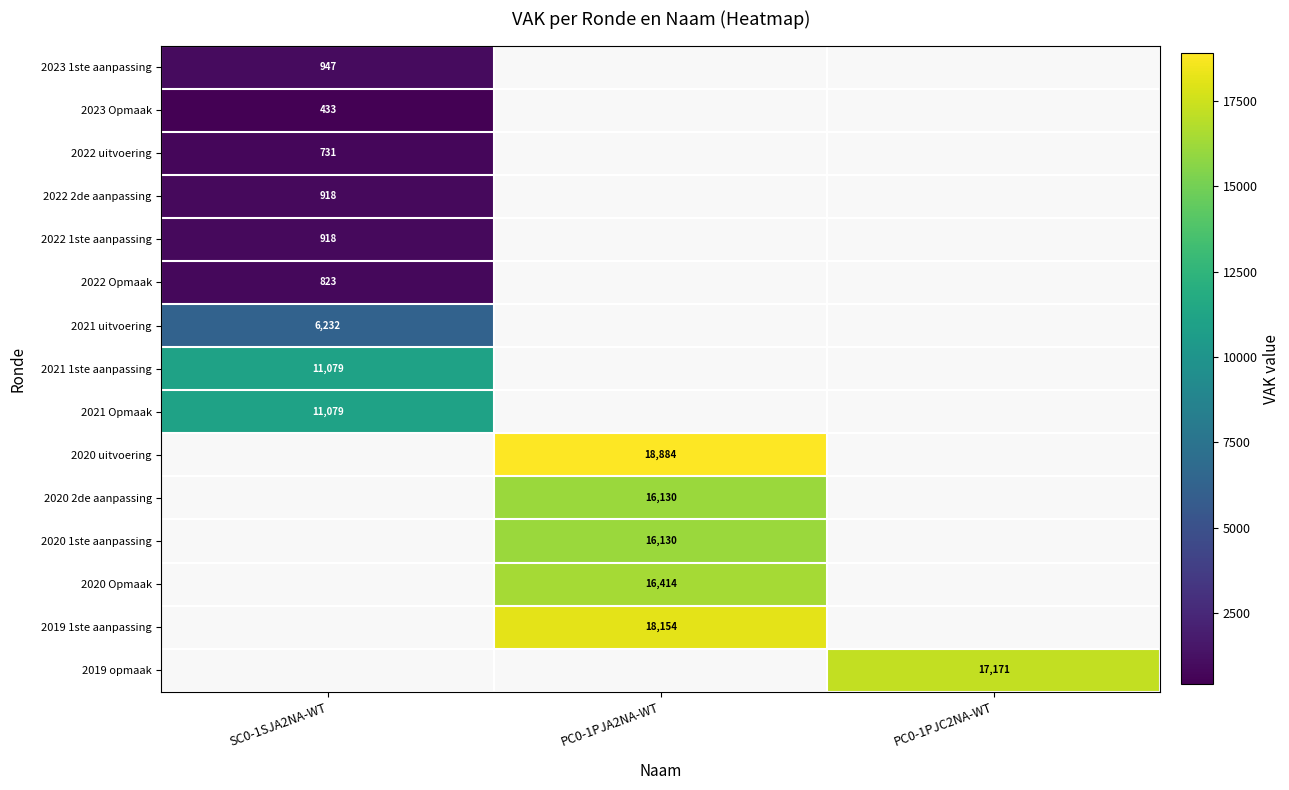

Count the number of data series in this chart.

15